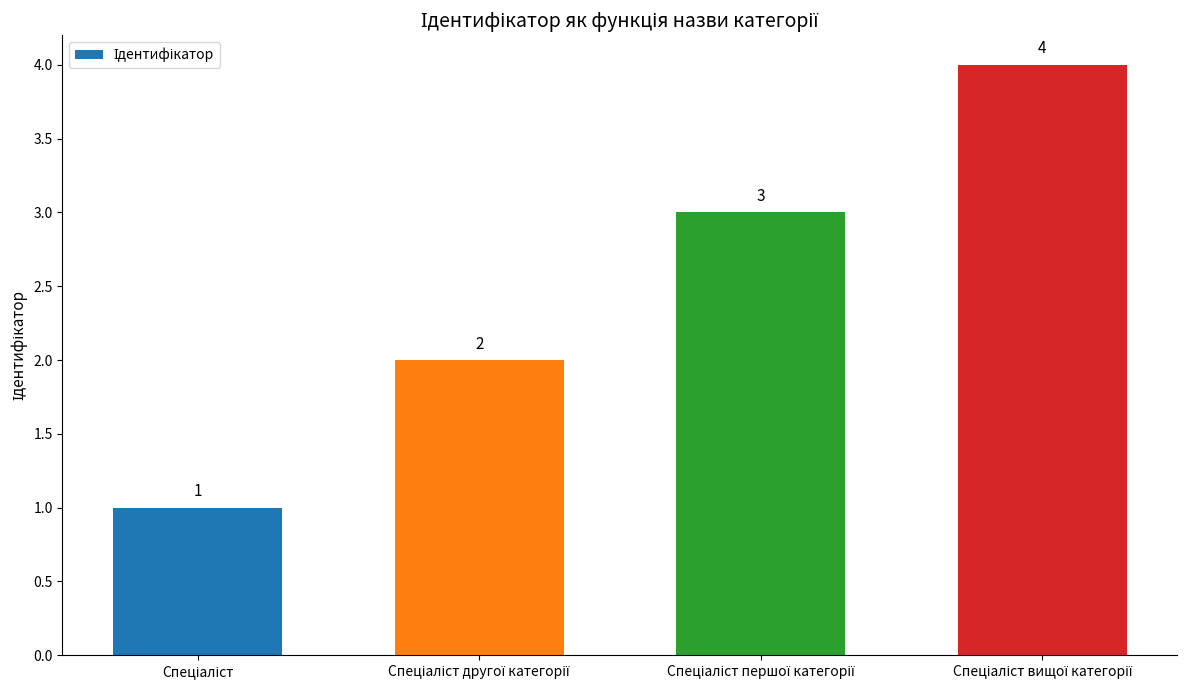

What is the sum of all values?

10